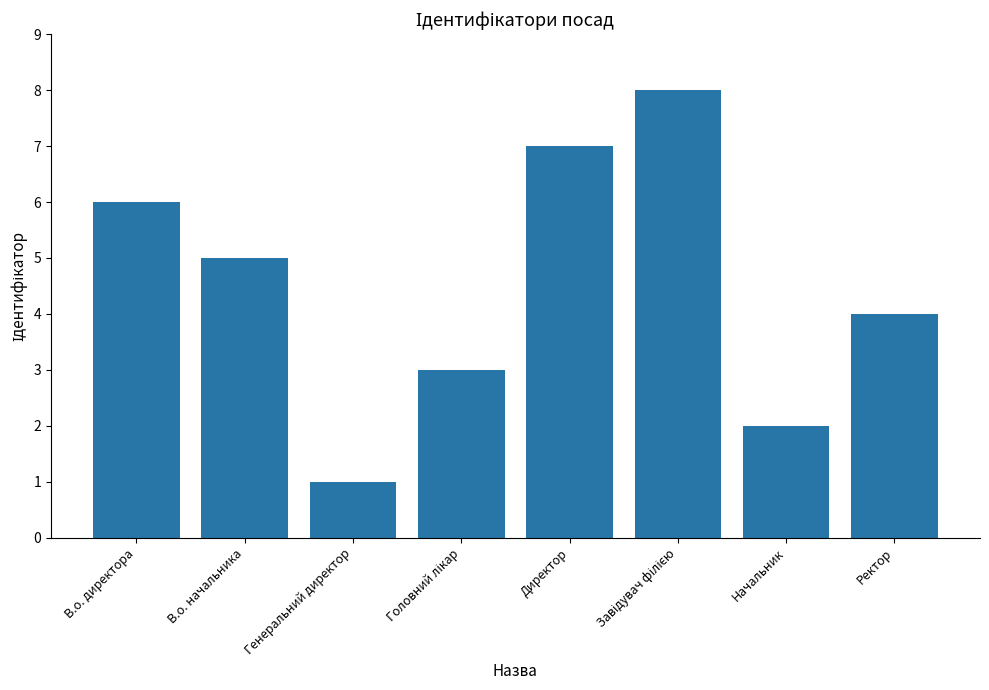

What position from the left is В.о. начальника?

2